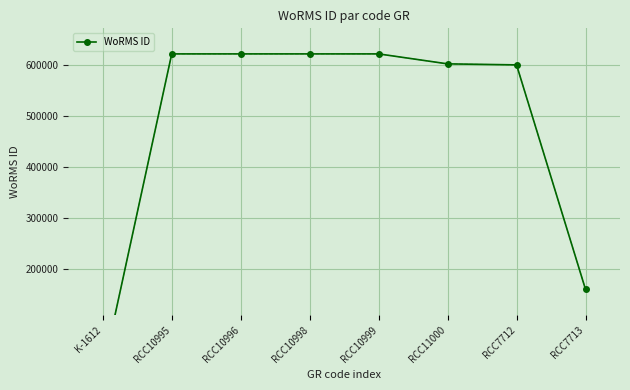

Approximately how many times larger is the value at RCC10996 compared to RCC10999?

1.0